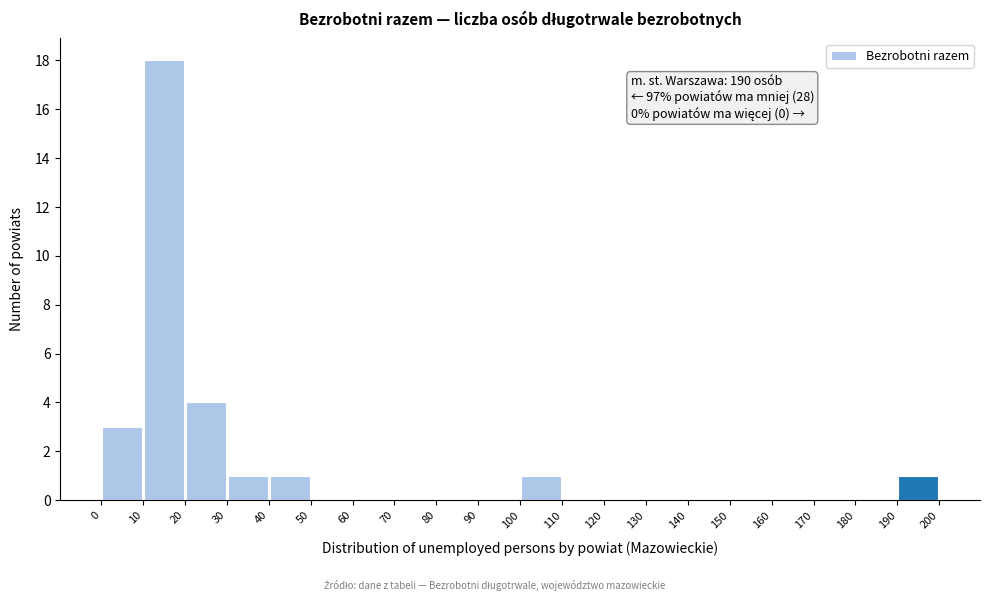

Which range on the x-axis has the tallest bar?

10 to 20